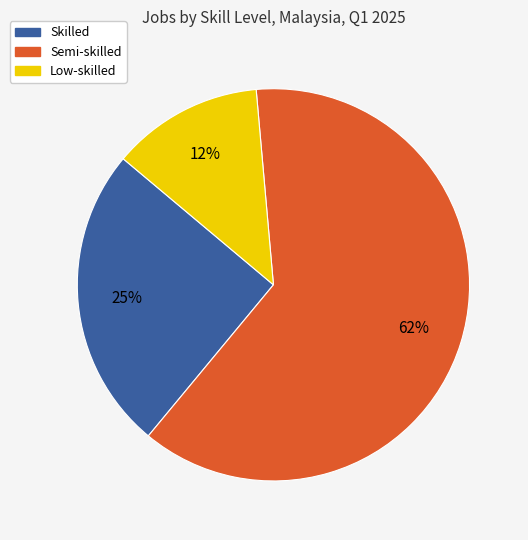

Is the sum of Low-skilled and Semi-skilled greater than half?

Yes